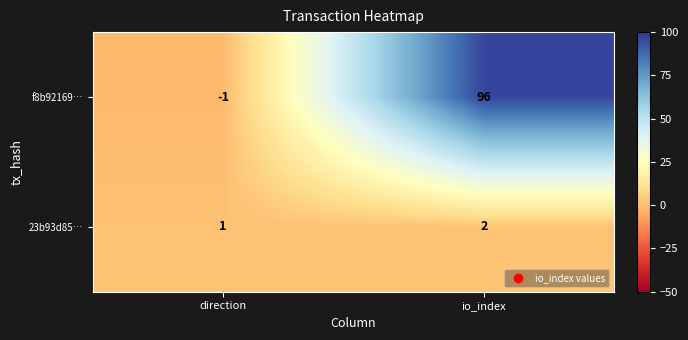

Which series has the largest total across all categories?

f8b92169…